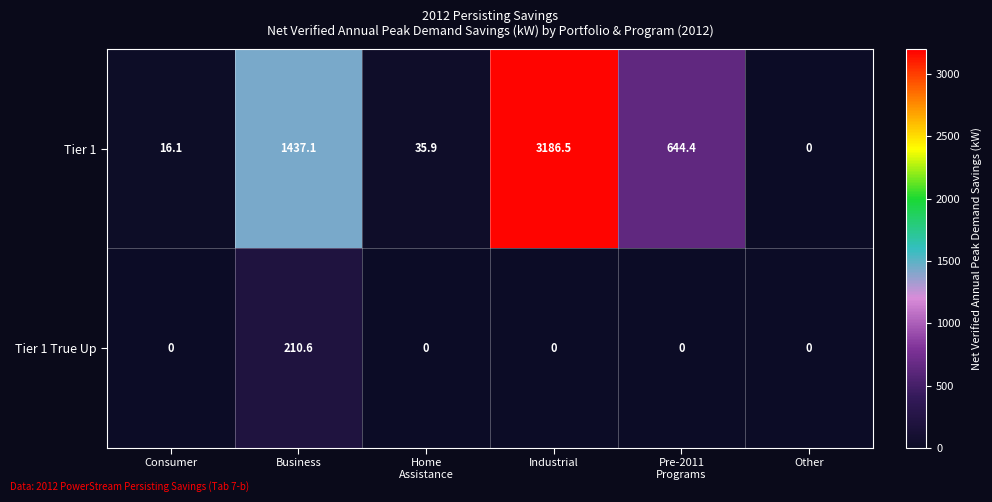

How many data points in Tier 1 are less than 644?

3